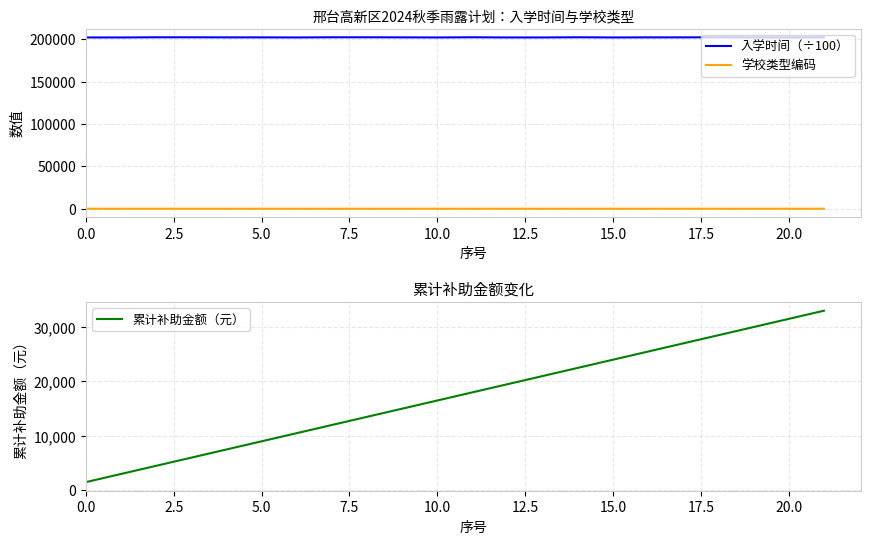

What is the highest value of the 累计补助金额（元） series?

33000